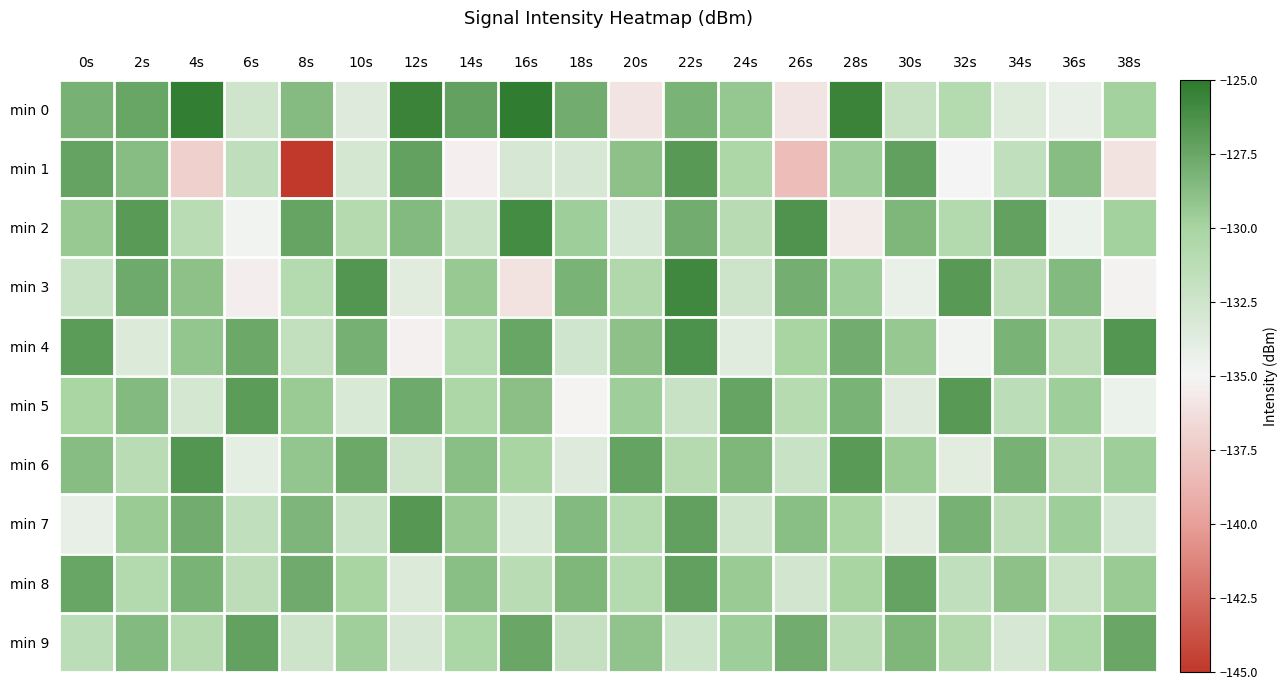

How many categories are shown in the chart?

20